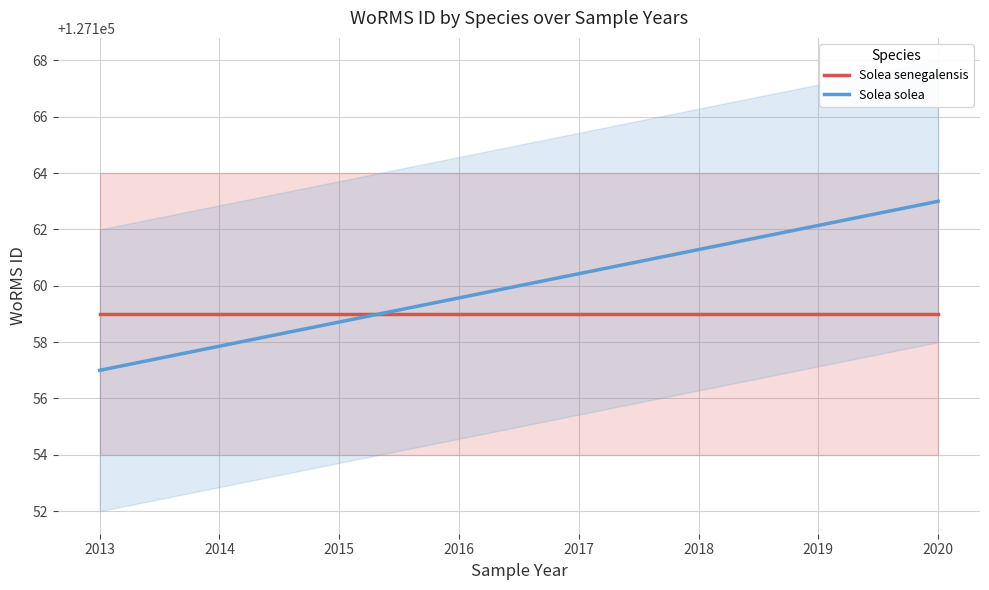

True or false: Solea senegalensis and Solea solea cross at least once.

True